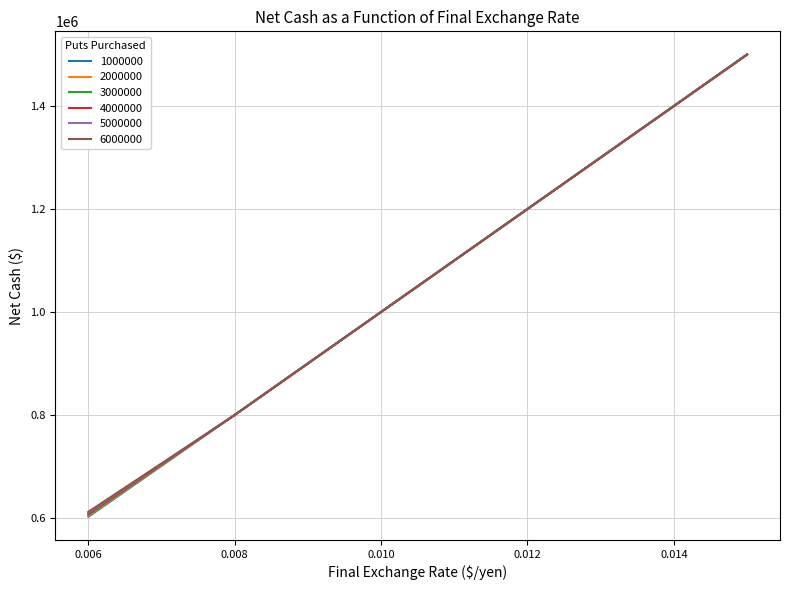

How many distinct data groups are displayed?

6